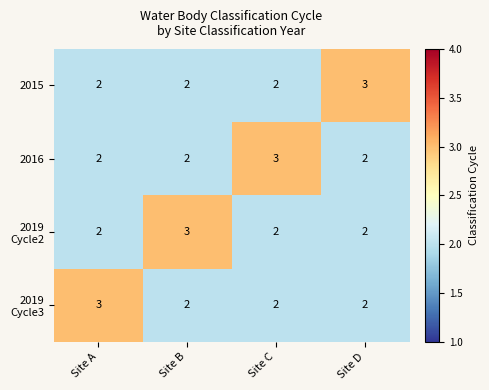

True or false: 2016 has a value of 2 at Site D.

True